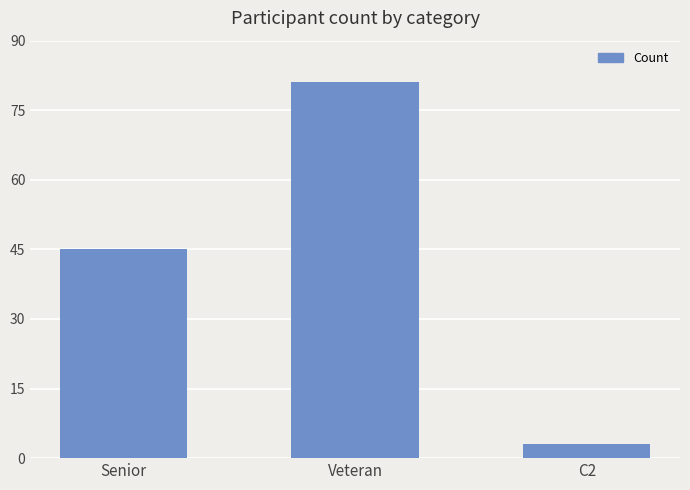

What is the change in value from Senior to C2?

-42